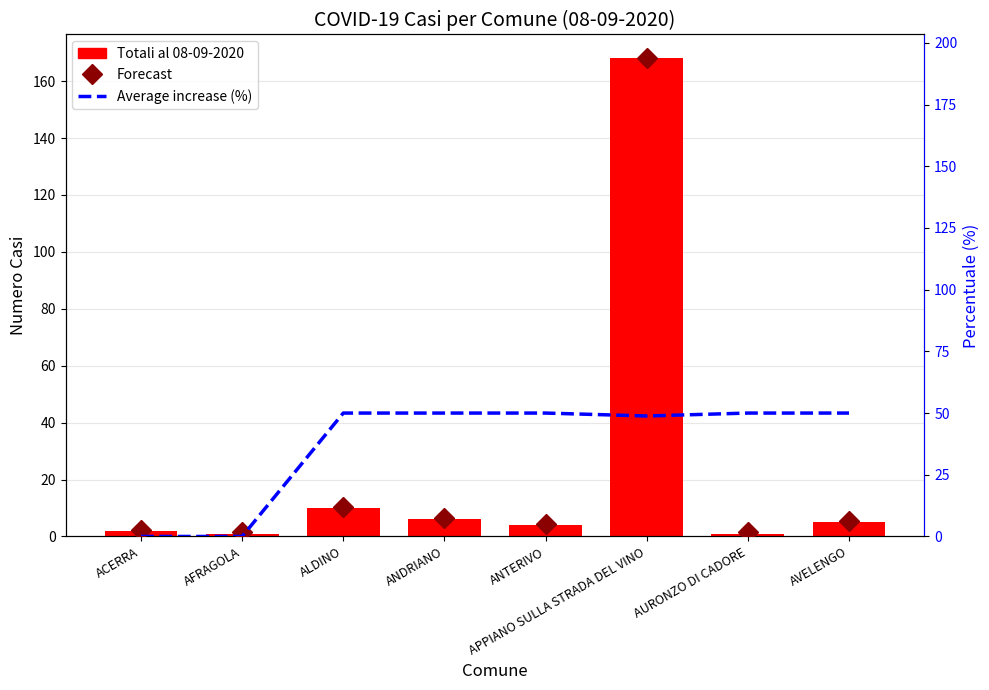

At which category does the chart reach its peak across all series?

APPIANO SULLA STRADA DEL VINO